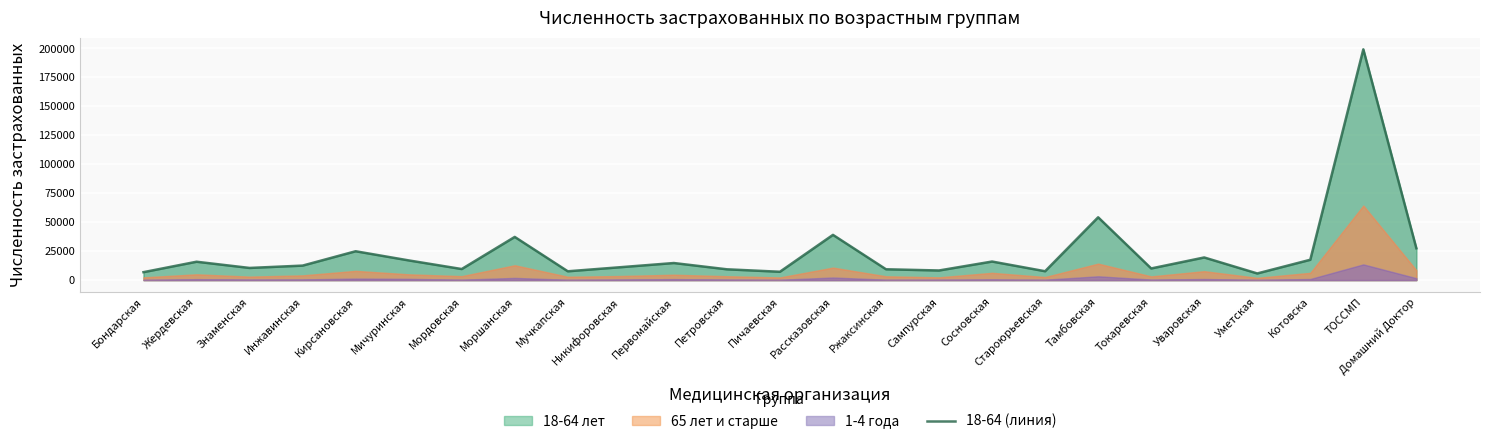

What is the difference between the values at Токаревская and Рассказовская?

29003